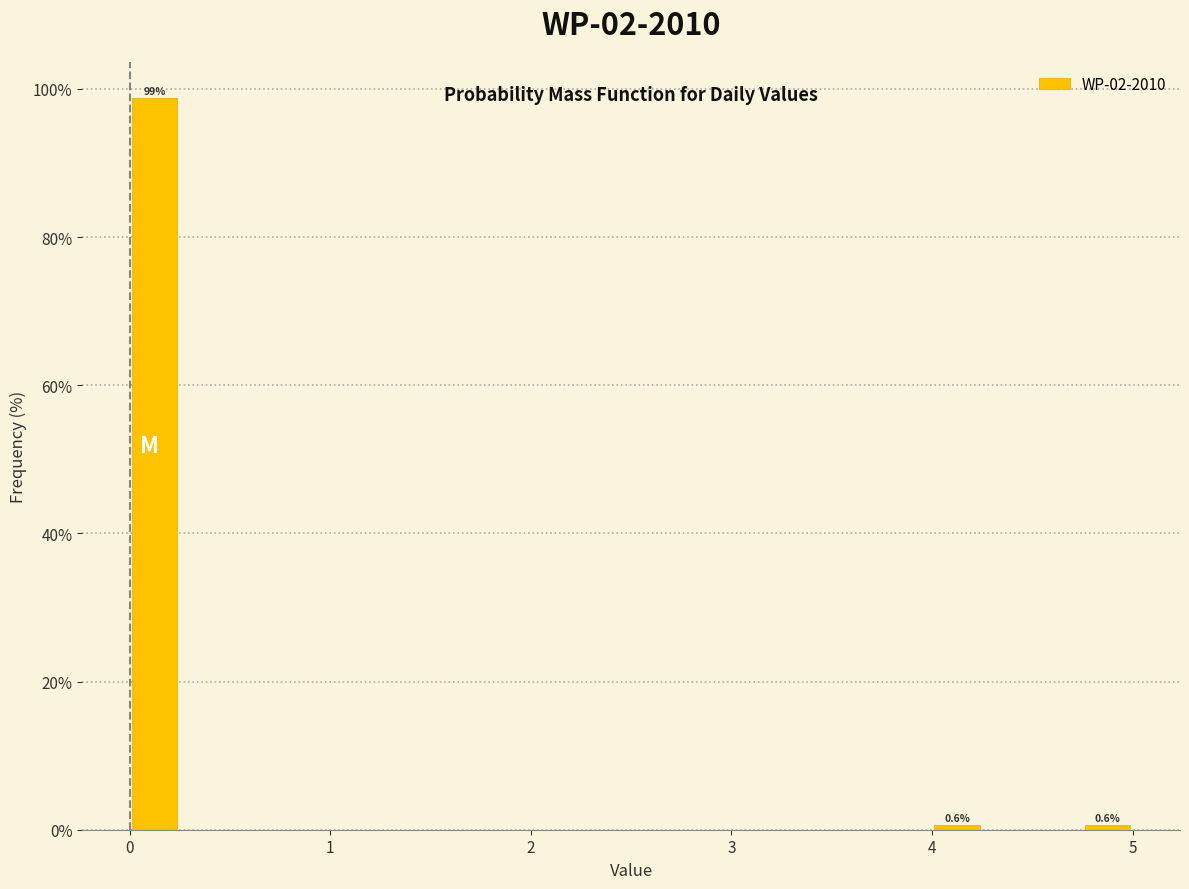

Read against the x-axis, roughly where is the centre of the tallest bar?

0.1